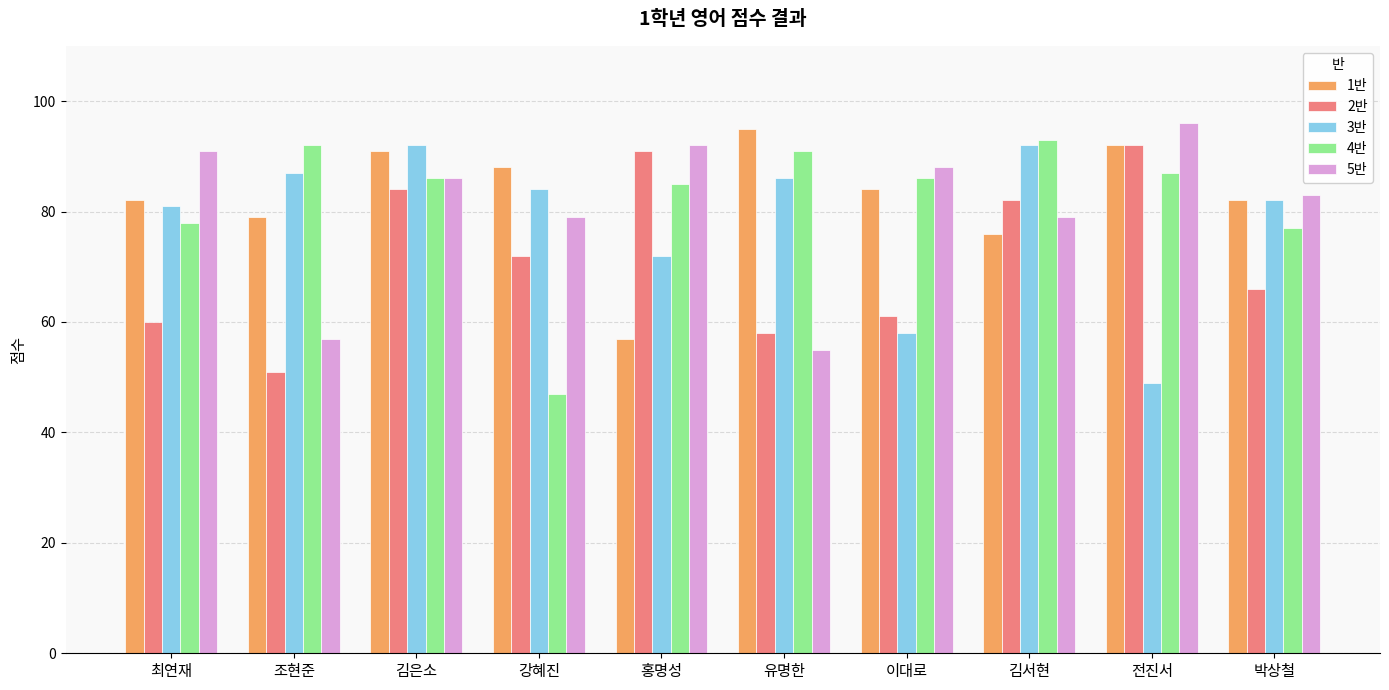

Reading right to left, extract all data points from this chart.

1반: 박상철=82	전진서=92	김서현=76	이대로=84	유명한=95	홍명성=57	강혜진=88	김은소=91	조현준=79	최연재=82
2반: 박상철=66	전진서=92	김서현=82	이대로=61	유명한=58	홍명성=91	강혜진=72	김은소=84	조현준=51	최연재=60
3반: 박상철=82	전진서=49	김서현=92	이대로=58	유명한=86	홍명성=72	강혜진=84	김은소=92	조현준=87	최연재=81
4반: 박상철=77	전진서=87	김서현=93	이대로=86	유명한=91	홍명성=85	강혜진=47	김은소=86	조현준=92	최연재=78
5반: 박상철=83	전진서=96	김서현=79	이대로=88	유명한=55	홍명성=92	강혜진=79	김은소=86	조현준=57	최연재=91